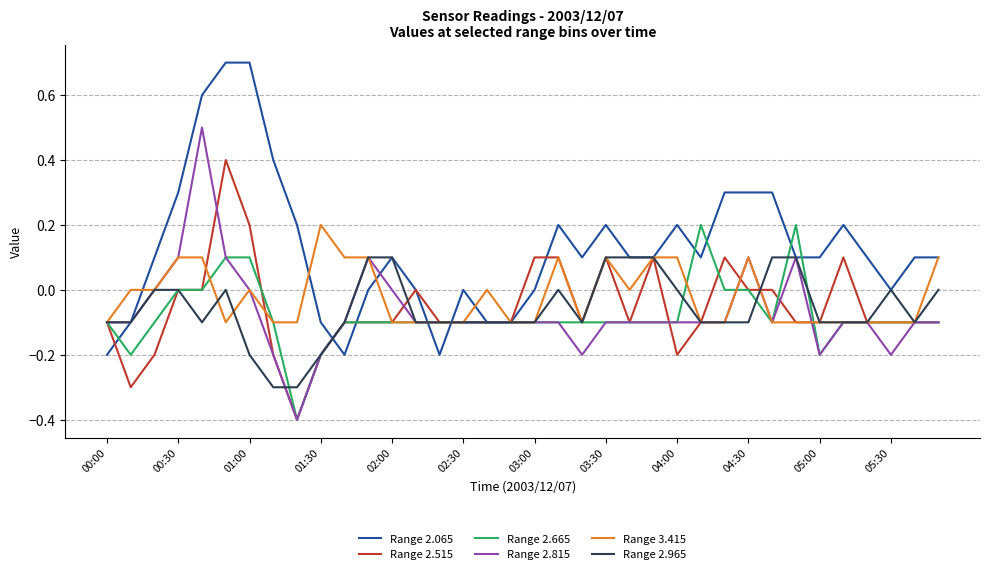

Which series has the largest total across all categories?

Range 2.065